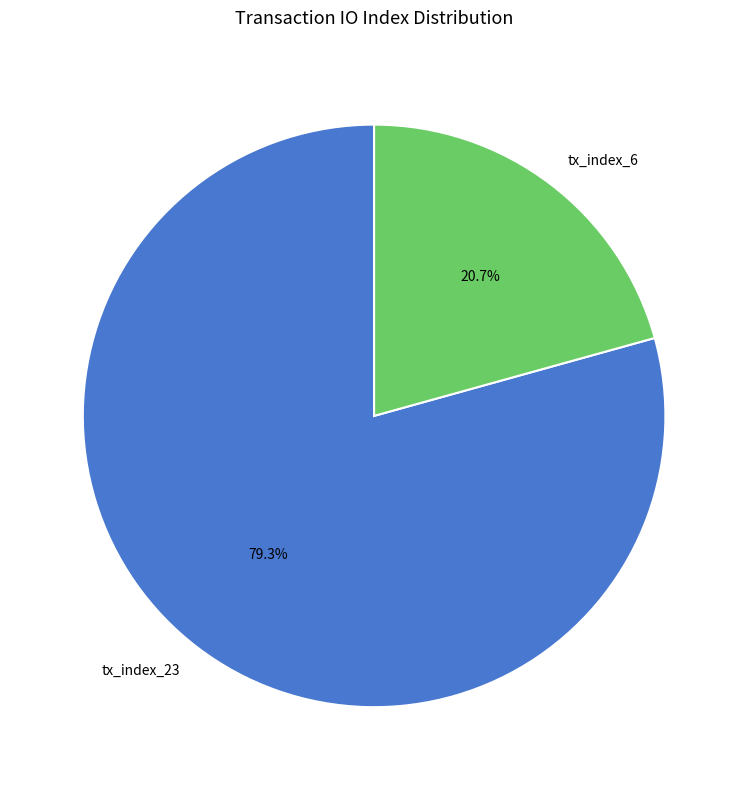

True or false: tx_index_6 accounts for 21% of the total.

True